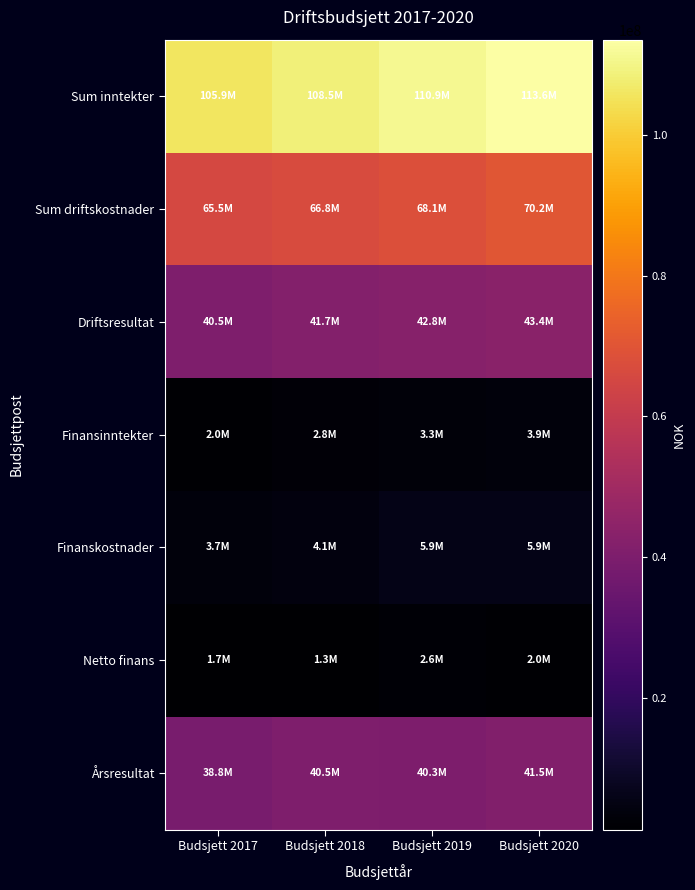

Reading right to left, list all the values displayed in this chart.

Sum inntekter: Budsjett 2020=113567359	Budsjett 2019=110947679	Budsjett 2018=108510050	Budsjett 2017=105935000
Sum driftskostnader: Budsjett 2020=70161259	Budsjett 2019=68116028	Budsjett 2018=66780420	Budsjett 2017=65471000
Driftsresultat: Budsjett 2020=43406100	Budsjett 2019=42831651	Budsjett 2018=41729630	Budsjett 2017=40464000
Finansinntekter: Budsjett 2020=3900000	Budsjett 2019=3300000	Budsjett 2018=2800000	Budsjett 2017=2000000
Finanskostnader: Budsjett 2020=5855000	Budsjett 2019=5855000	Budsjett 2018=4074000	Budsjett 2017=3674000
Netto finans: Budsjett 2020=1955000	Budsjett 2019=2555000	Budsjett 2018=1274000	Budsjett 2017=1674000
Årsresultat: Budsjett 2020=41451100	Budsjett 2019=40276651	Budsjett 2018=40455630	Budsjett 2017=38790000